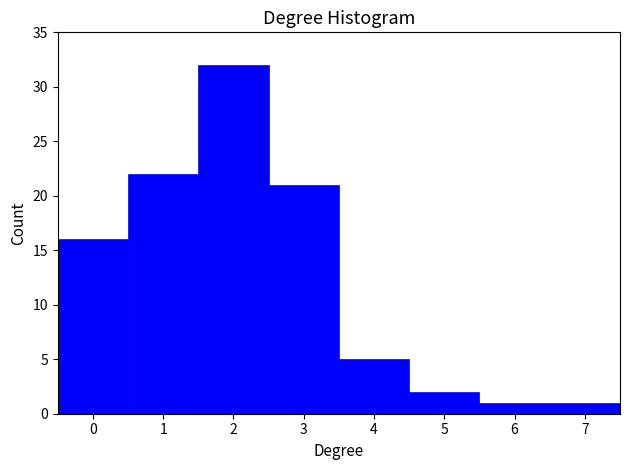

Reading left to right, transcribe this chart: for each bar, give the range it covers on the x-axis and its height. The values are not printed on the chart, so give them approximately, as read against the axis.

-0.5 to 0.5: 16
0.5 to 1.5: 22
1.5 to 2.5: 32
2.5 to 3.5: 21
3.5 to 4.5: 5
4.5 to 5.5: 2
5.5 to 6.5: 1
6.5 to 7.5: 1